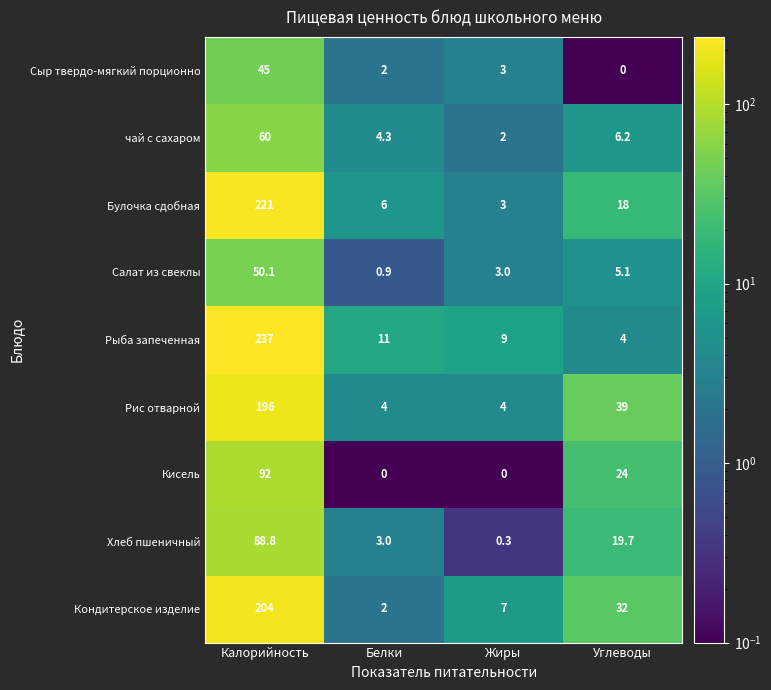

Which series has the widest spread of values?

Рыба запеченная